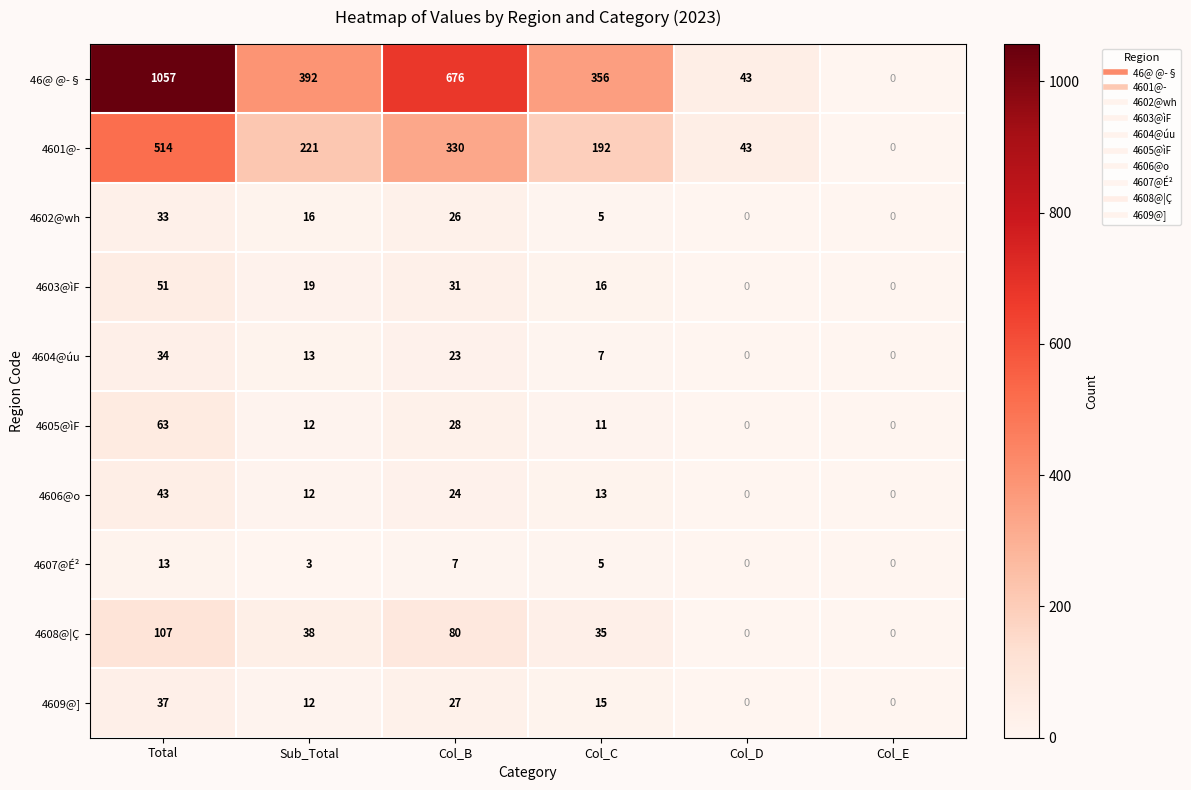

How many series are shown in this chart?

10